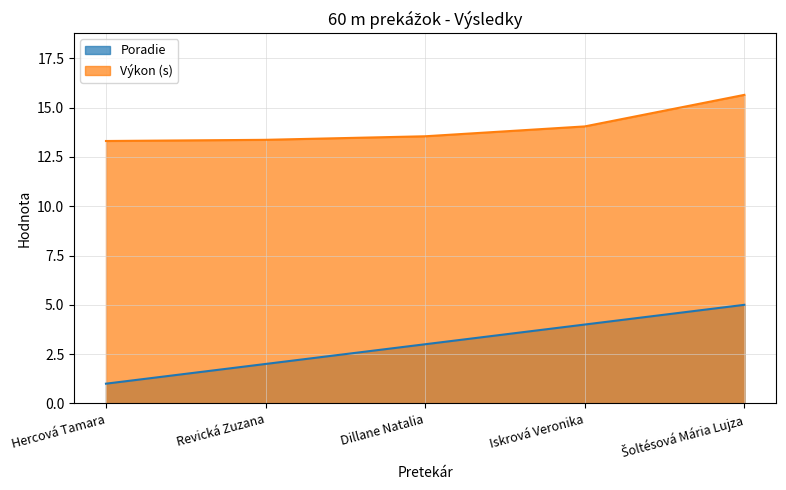

How many lines are shown in the chart?

2